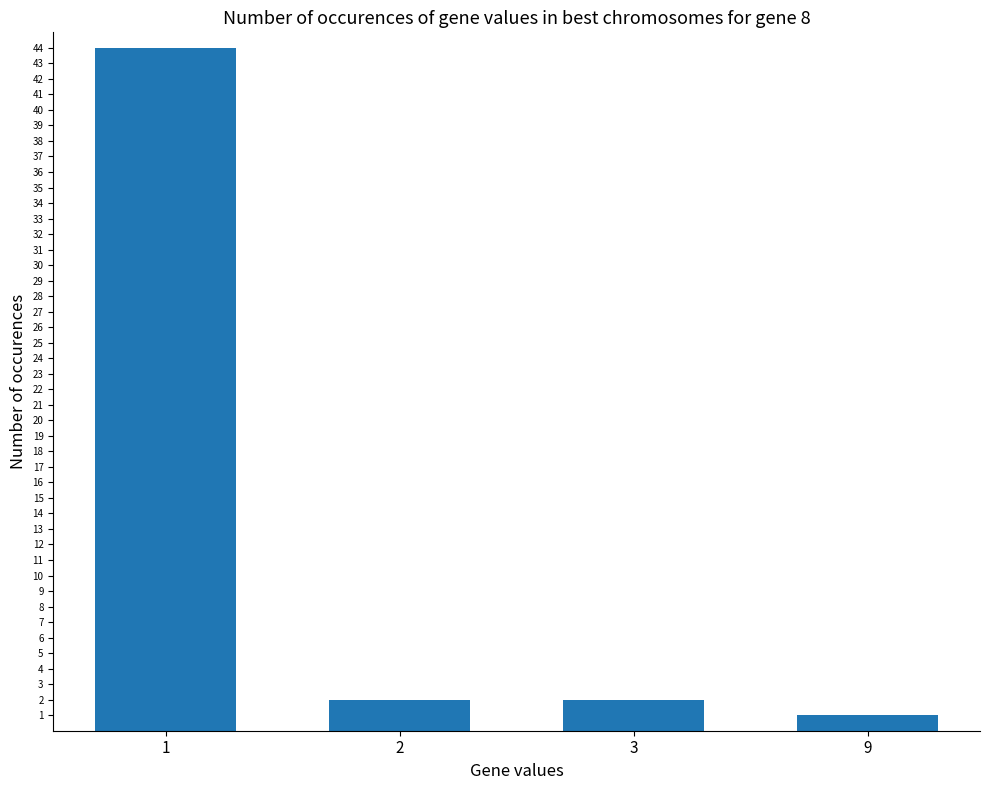

What is the value of the 2nd bar from the left?

2